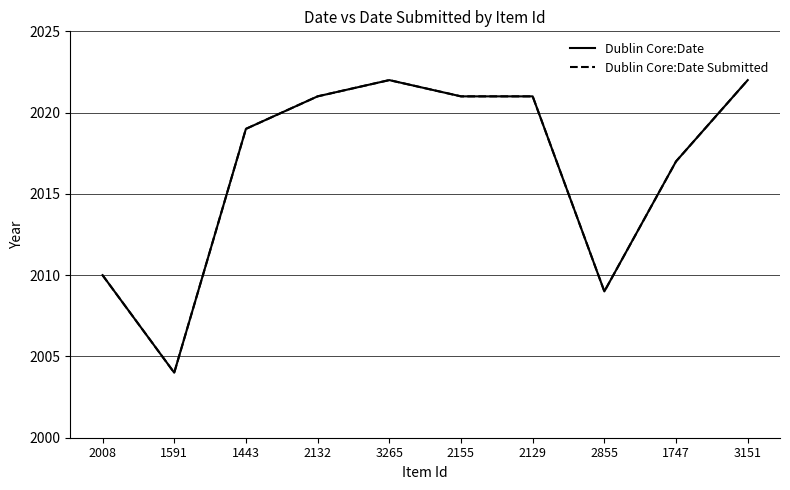

Is this an area chart (filled region under the line)?

No